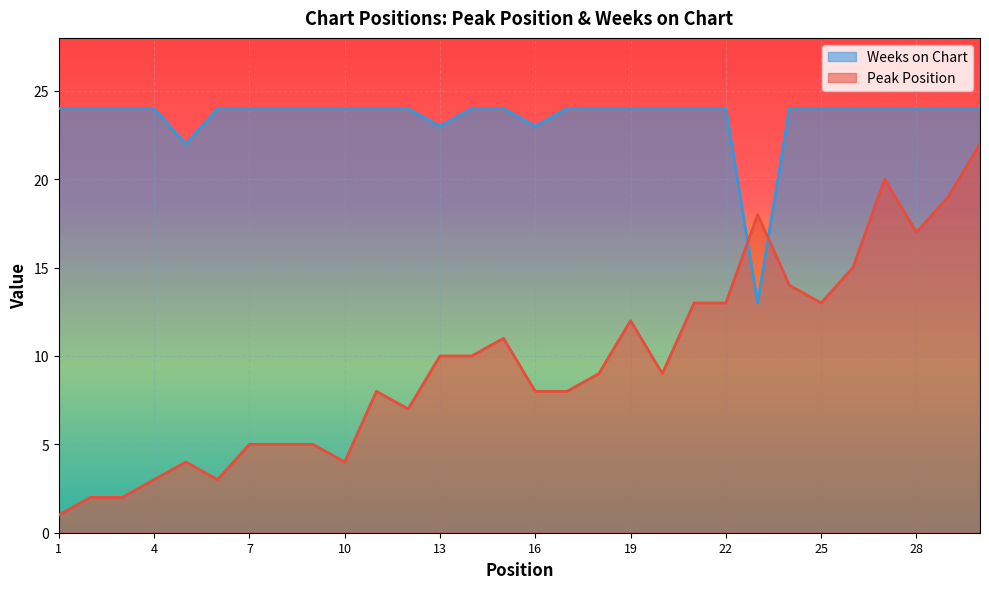

True or false: Weeks on Chart has more than 2 points higher than both neighbors.

False